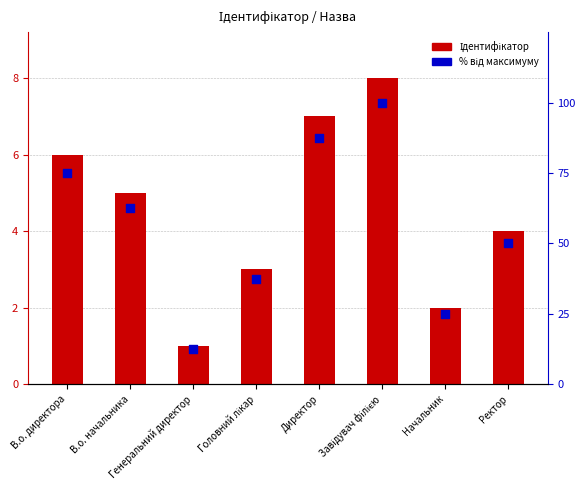

Is the value of Ідентифікатор at В.о. директора greater than the value of % від максимуму at В.о. директора?

No